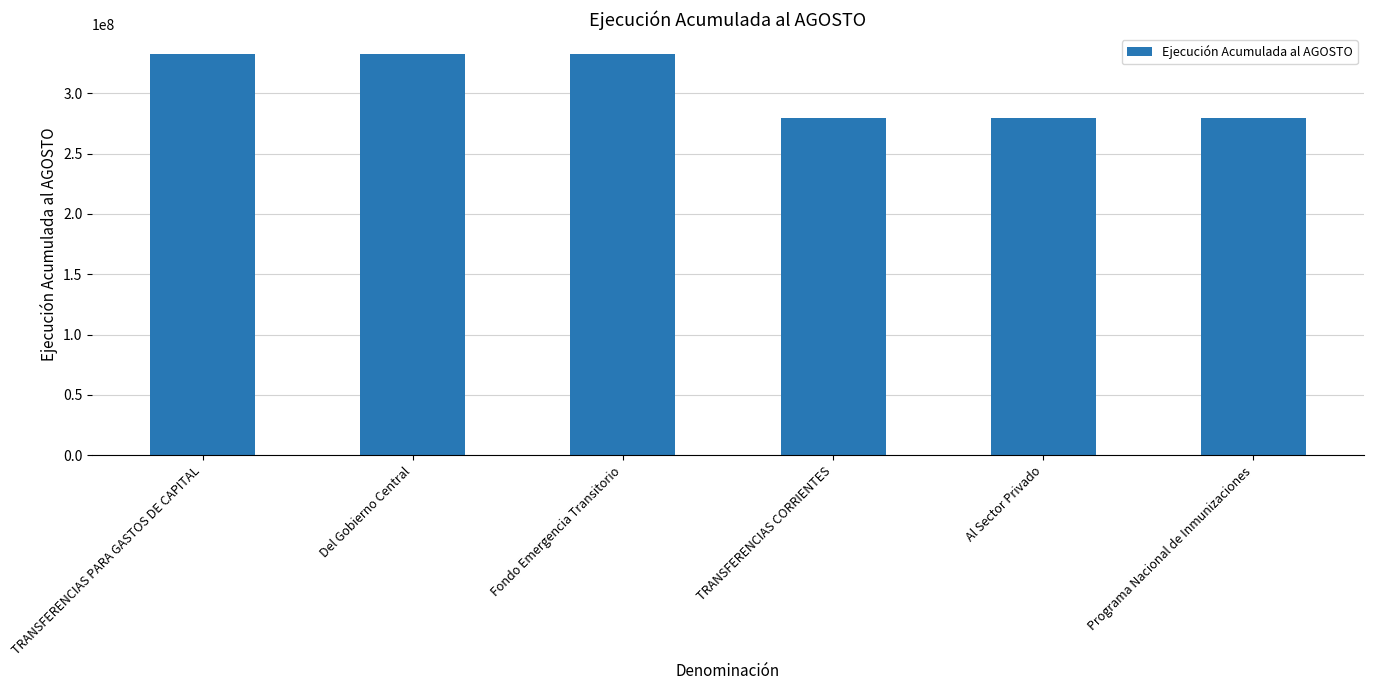

What is the minimum value shown in the chart?

279385550